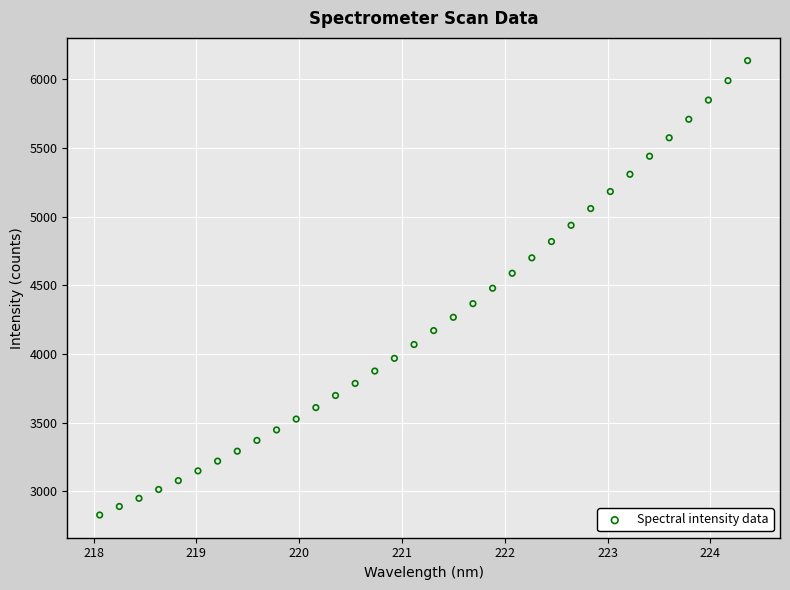

What is the range of Y values (max minus min)?

3310.5